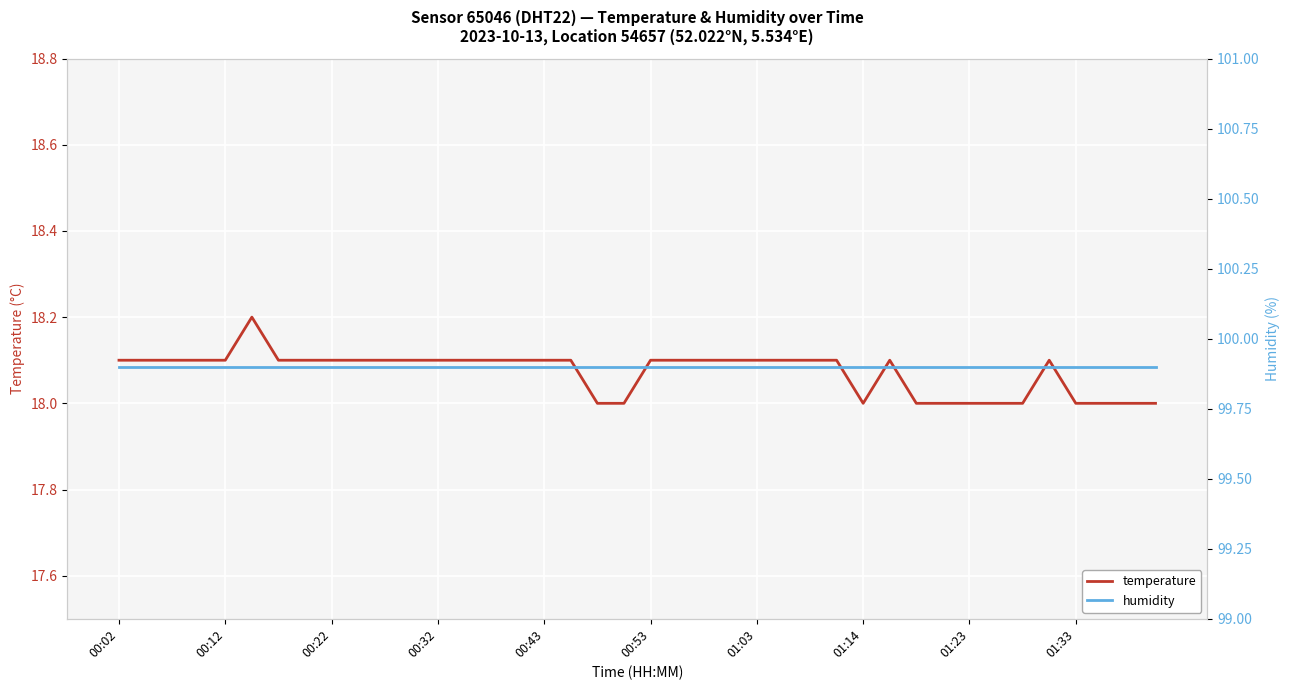

List the series in order of their peak value, lowest first.

temperature, humidity